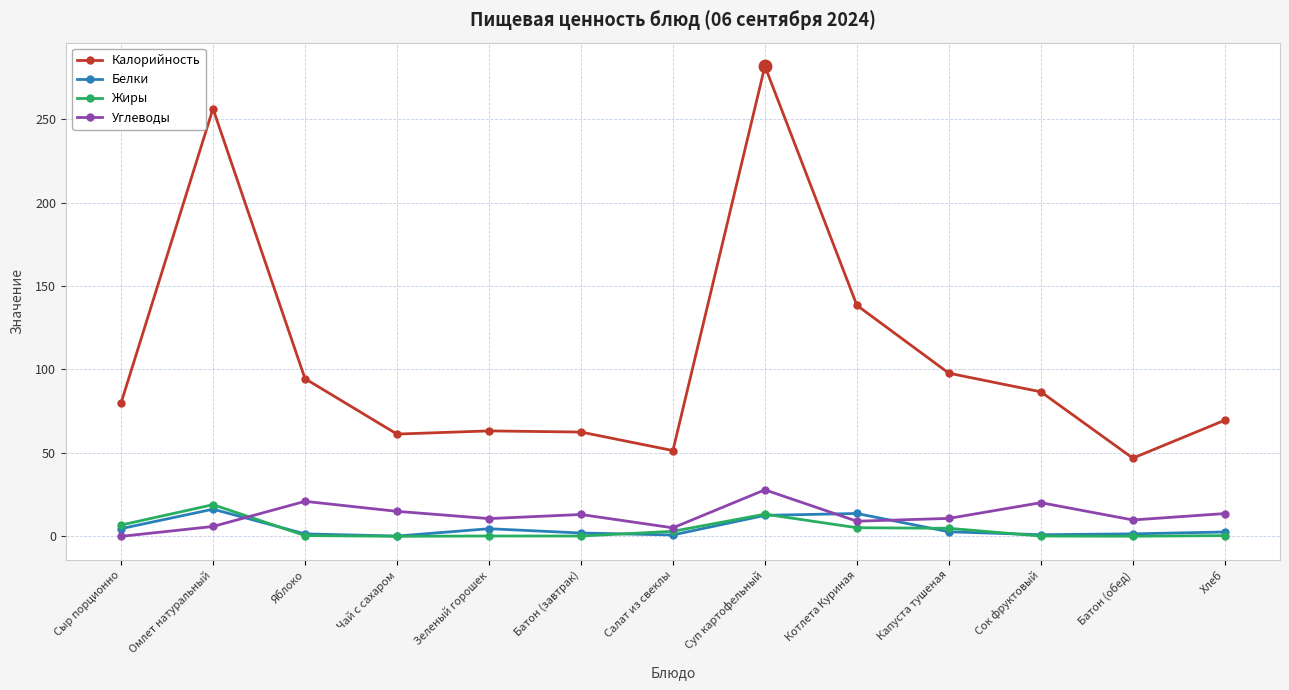

Which series has the largest range (max minus min)?

Калорийность